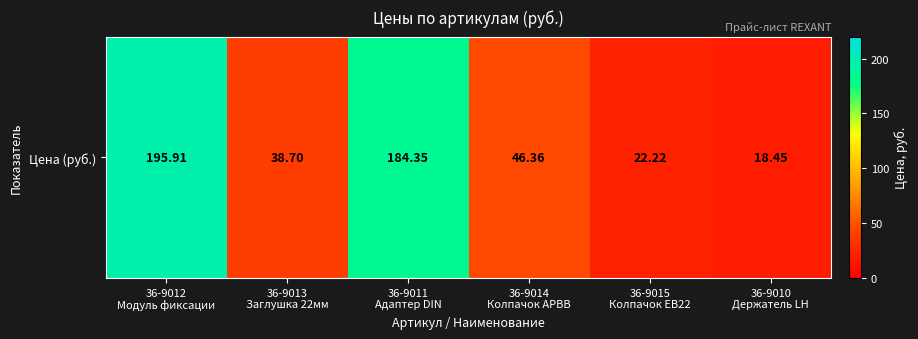

List the labels in order of value, smallest first.

36-9010
Держатель LH, 36-9015
Колпачок EB22, 36-9013
Заглушка 22мм, 36-9014
Колпачок APBB, 36-9011
Адаптер DIN, 36-9012
Модуль фиксации